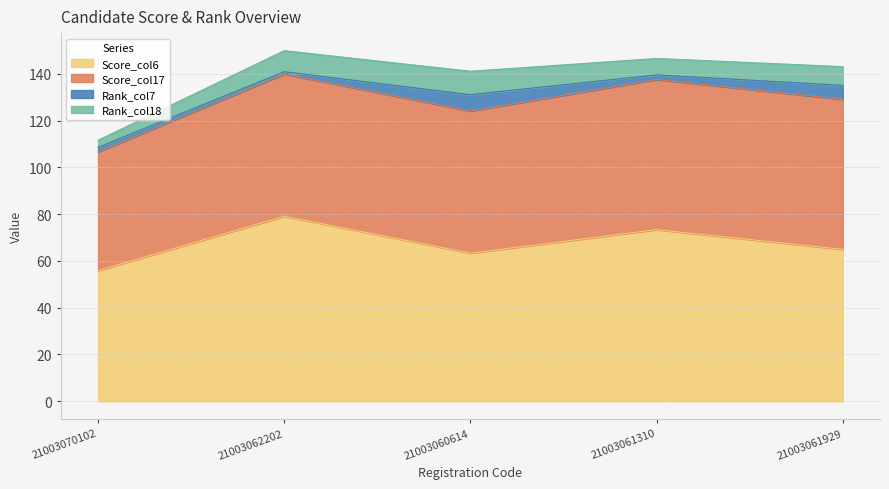

What is the difference between the Score_col17 values at 21003062202 and 21003061310?

3.4